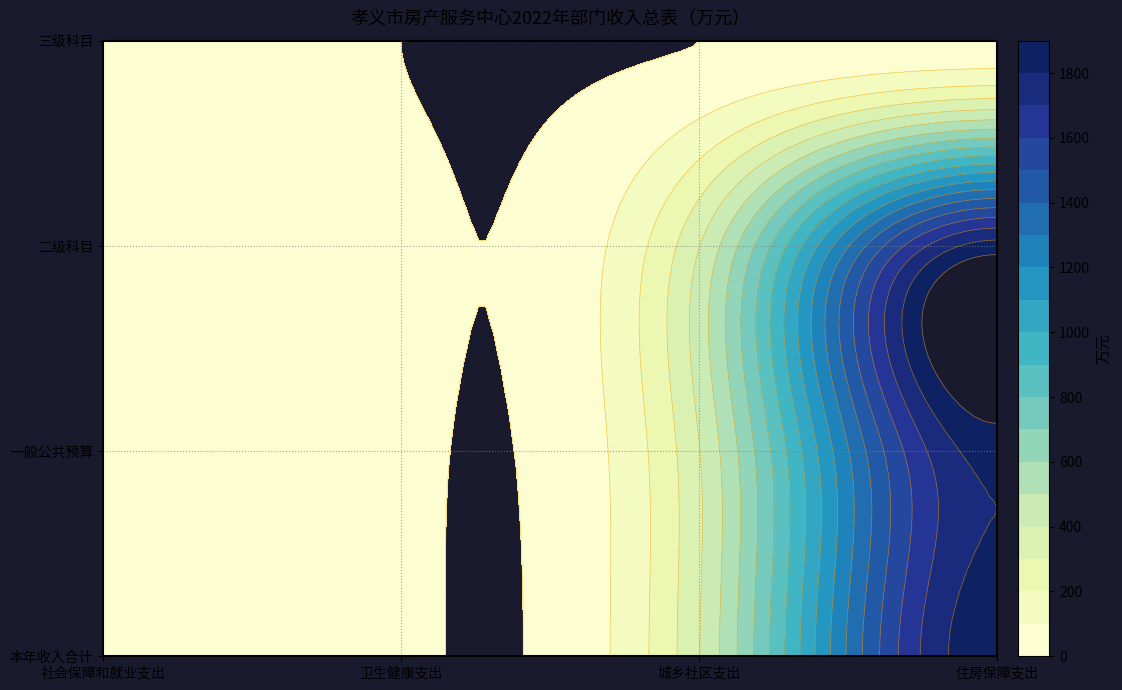

Reading left to right, transcribe all the data shown in this chart.

社会保障和就业支出: 0=44.0	1=44.0	2=10.2	3=33.8
卫生健康支出: 0=13.7	1=13.7	2=13.7	3=0.0
城乡社区支出: 0=395.3	1=395.3	2=395.3	3=0.0
住房保障支出: 0=1873.9	1=1843.3	2=1843.3	3=30.7